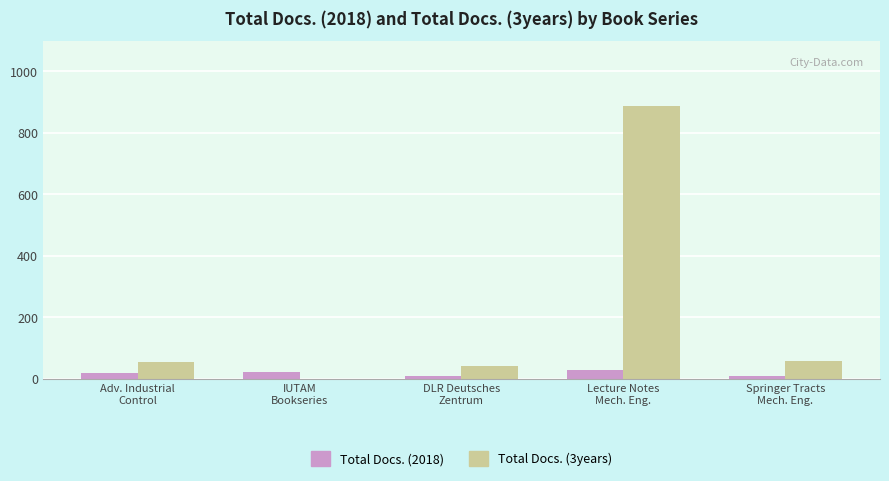

What is the sum of all Total Docs. (2018) values?

90